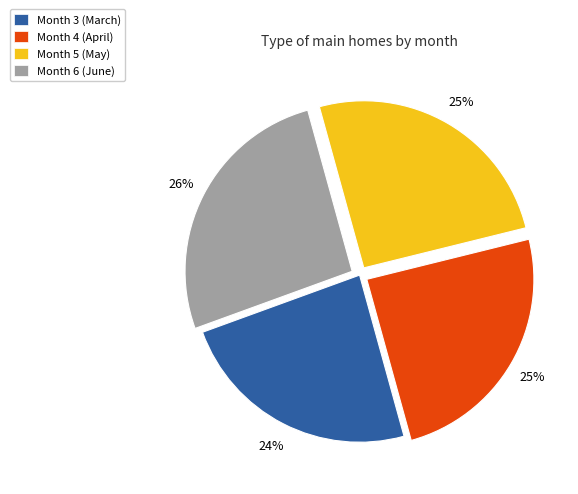

What is the largest slice in the pie chart?

Month 6 (June)